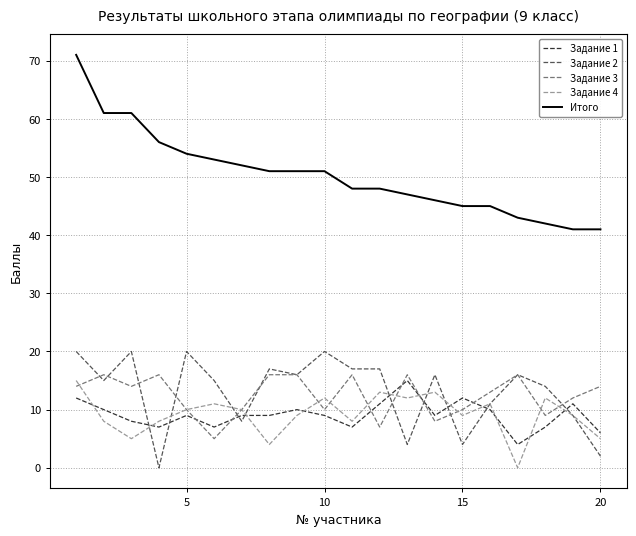

Which series has the largest range (max minus min)?

Итого